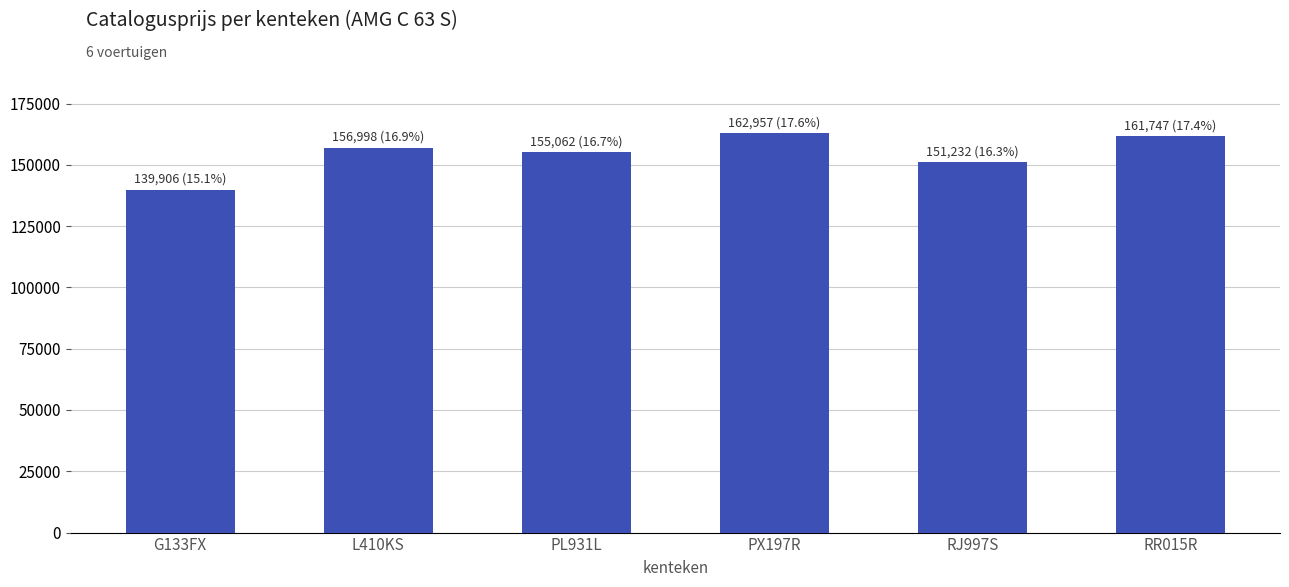

What position from the left is G133FX?

1